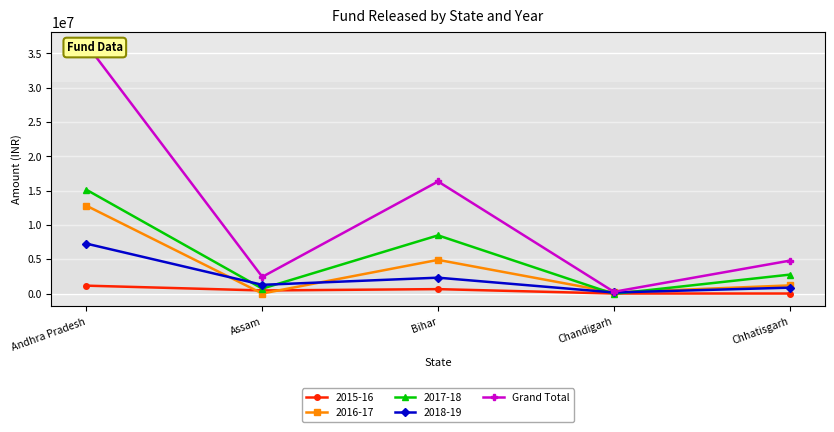

The value at Bihar is 16321950. True or false?

True